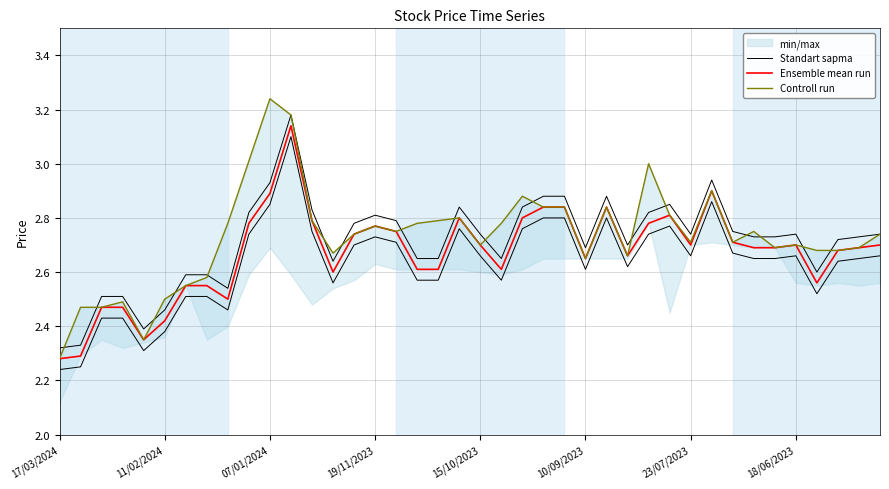

What is the label of the 32nd point from the right?

8